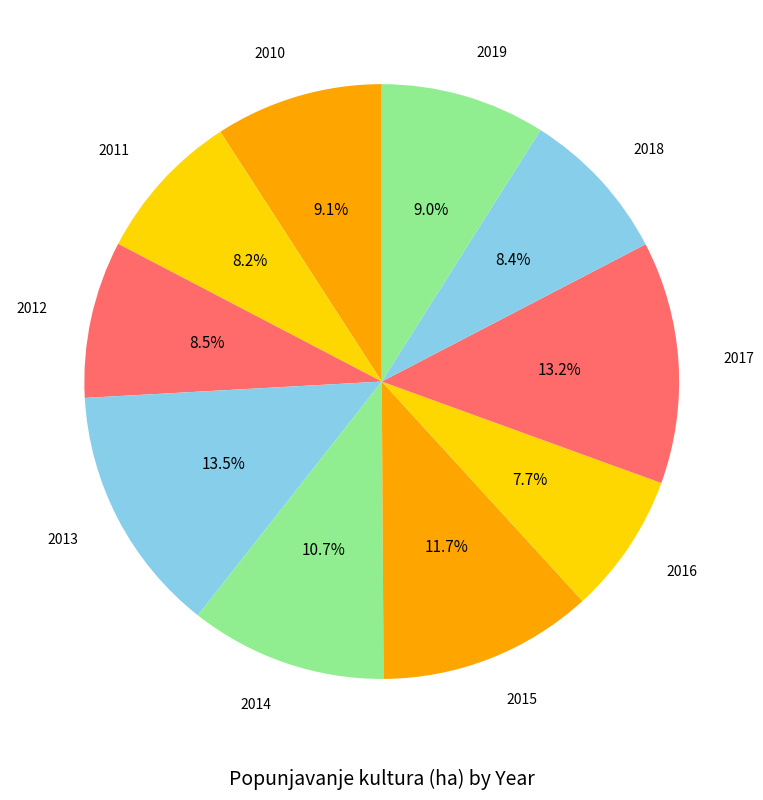

What is the ratio of the value at 2014 to the value at 2016?

1.4